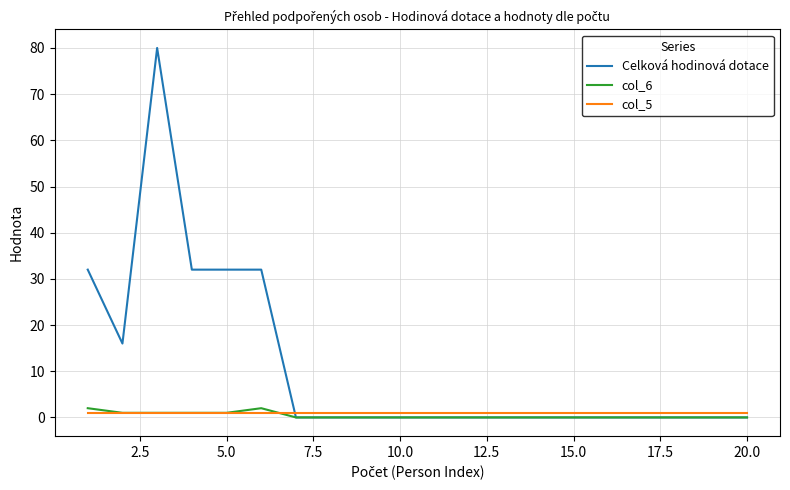

What is the maximum value shown in the chart?

80